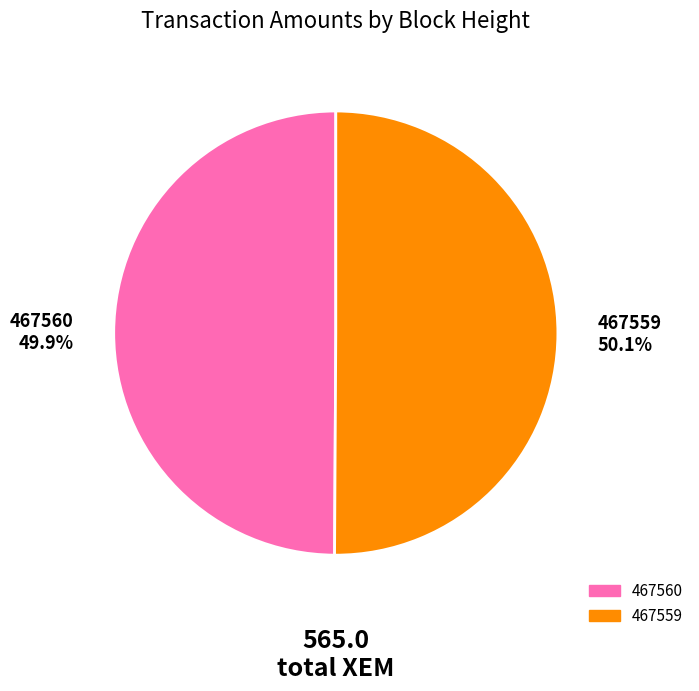

What percentage is NOT represented by 467560?

50.1%